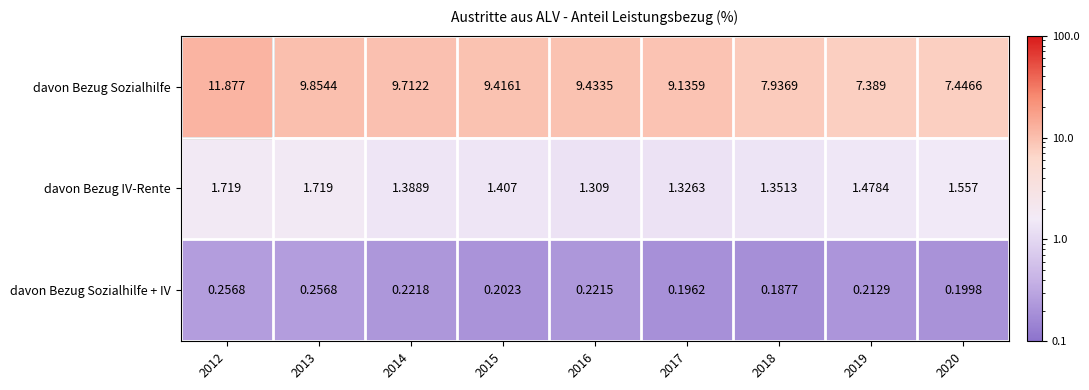

What is the total value across all series at 2014?

11.3